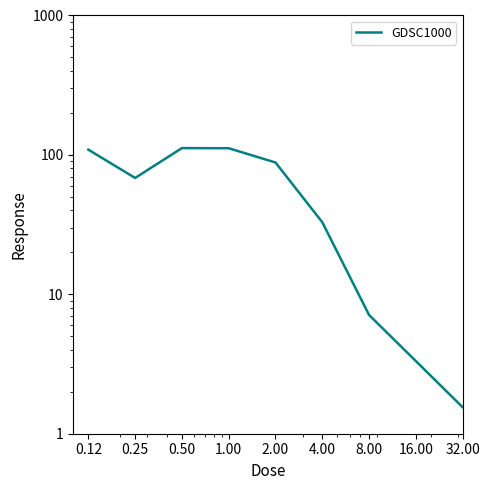

What is the value of the 6th point from the left?

32.9